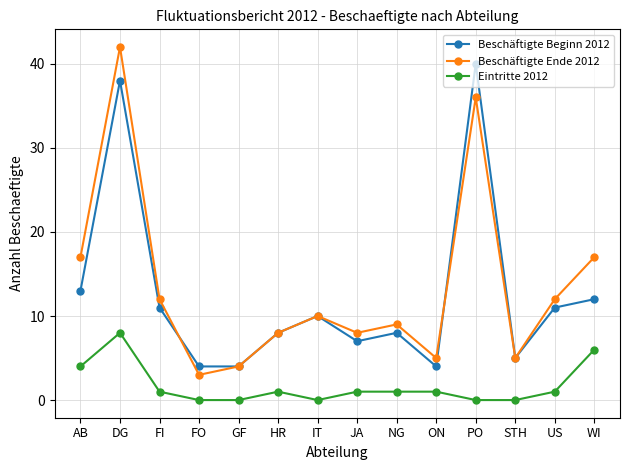

List the series in order of their peak value, lowest first.

Eintritte 2012, Beschäftigte Beginn 2012, Beschäftigte Ende 2012